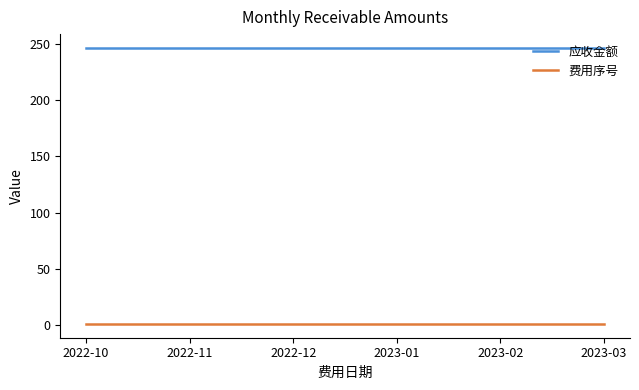

Does the chart have visible grid lines?

No